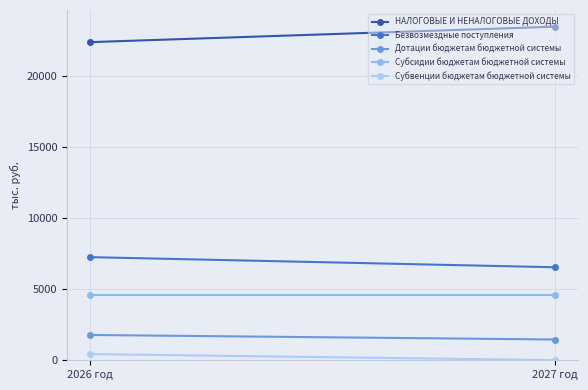

What is the label of the 1st point from the left?

2026 год